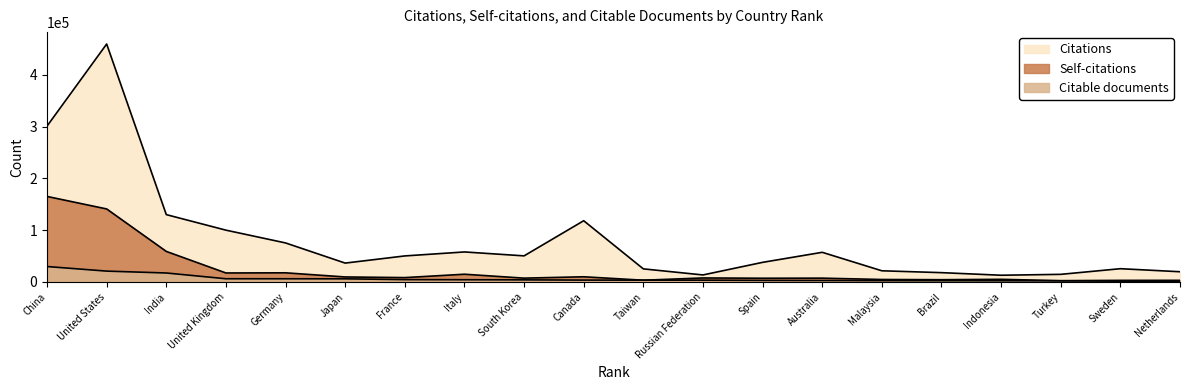

What position from the left is Russian Federation?

12